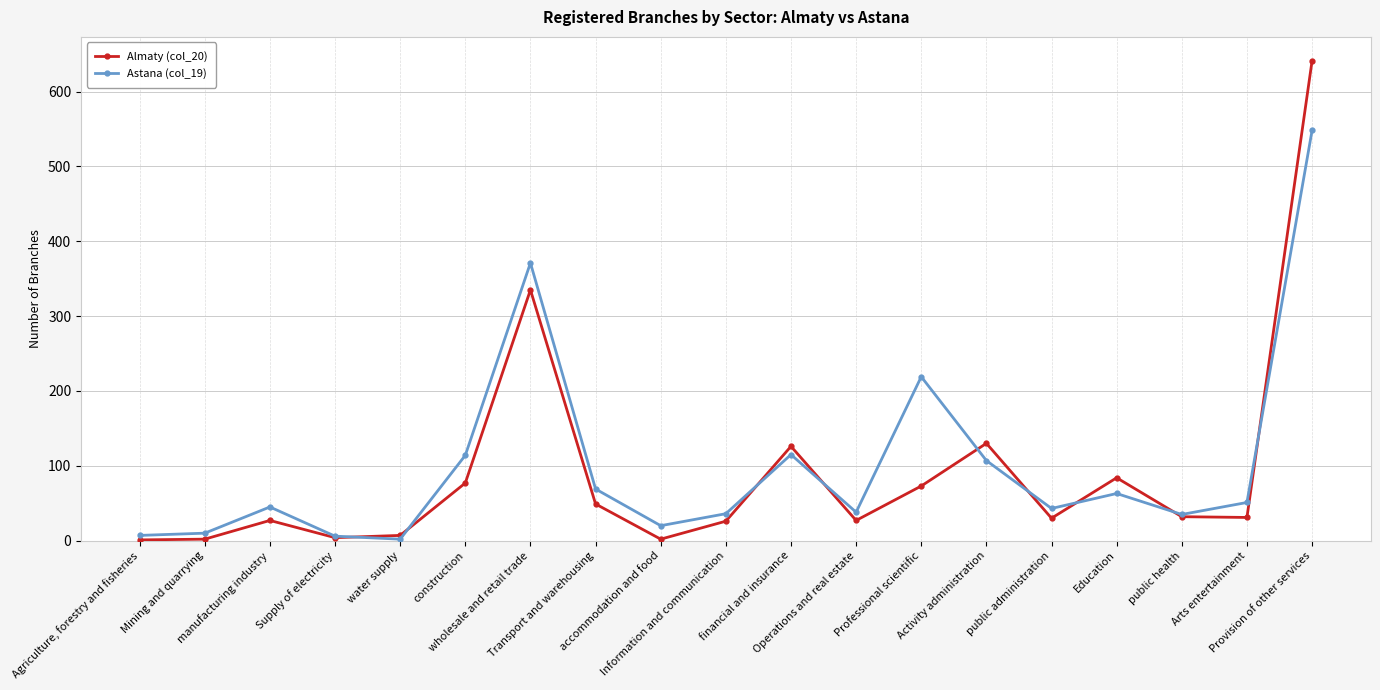

Does the chart have visible grid lines?

Yes